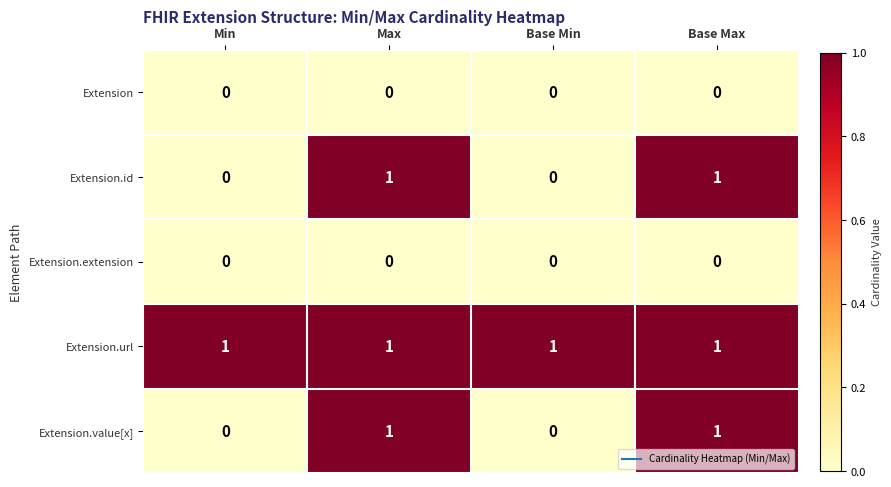

The value of Extension.value[x] at Base Max is 1. True or false?

True